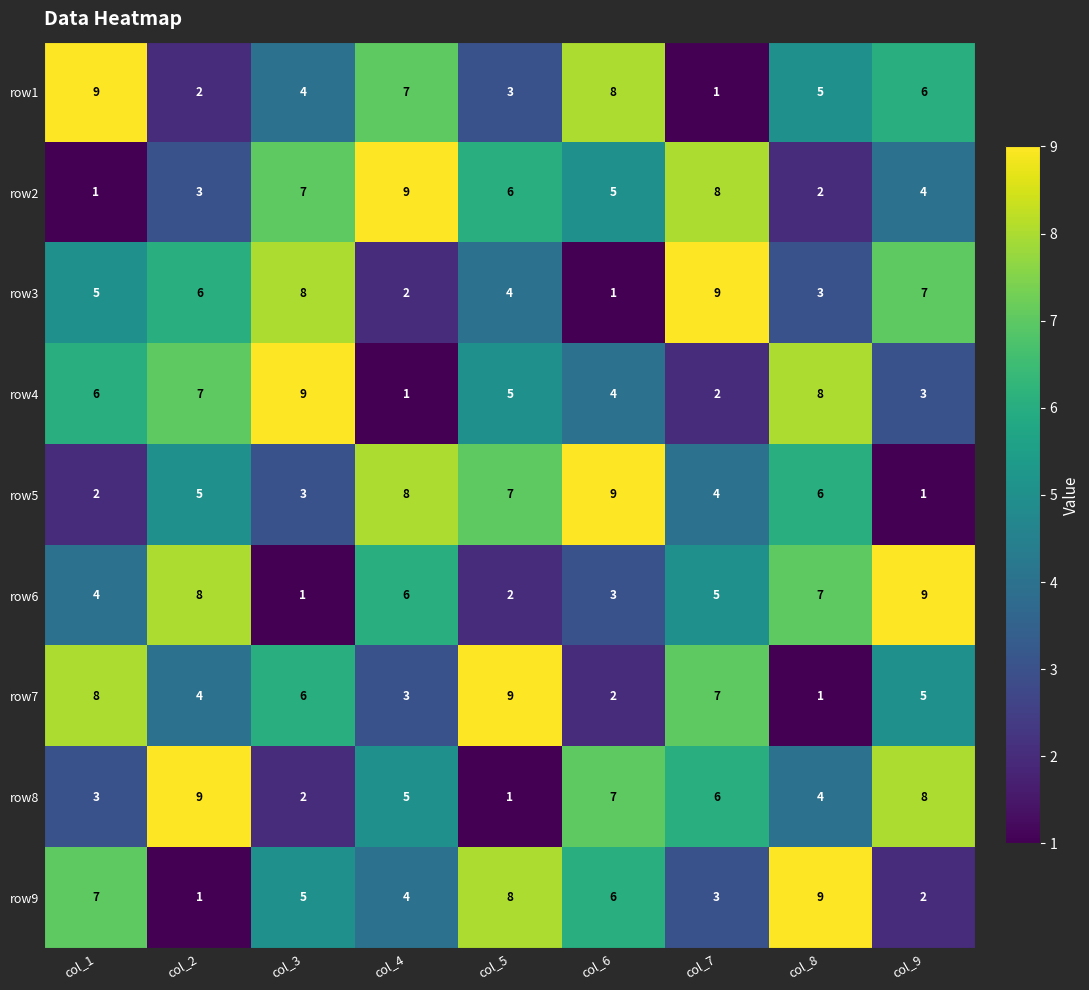

How many categories are shown in the chart?

9